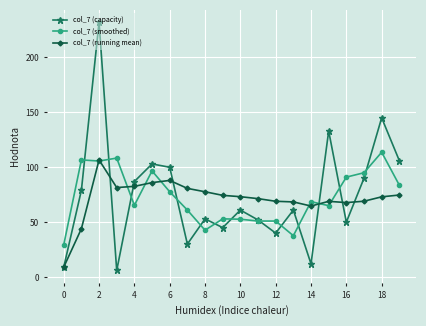

What is the maximum value for col_7 (capacity)?

232.0